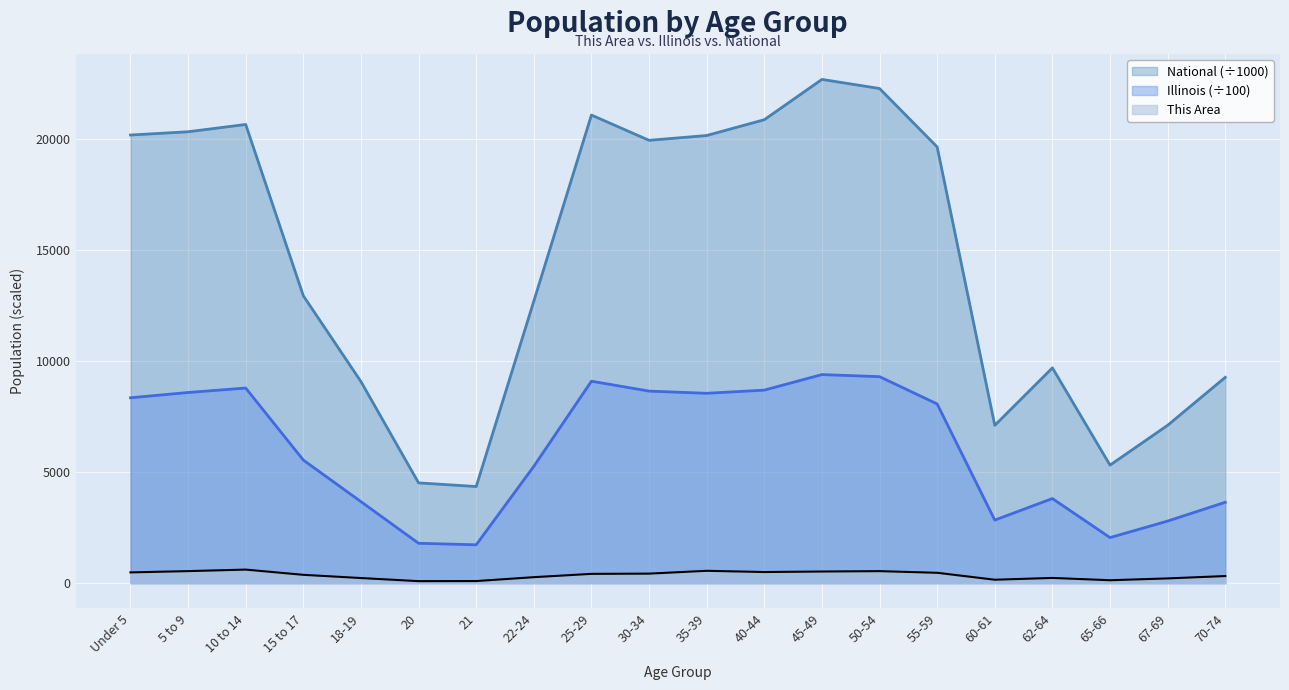

What is the total value across all series at 62-64?

13750.7